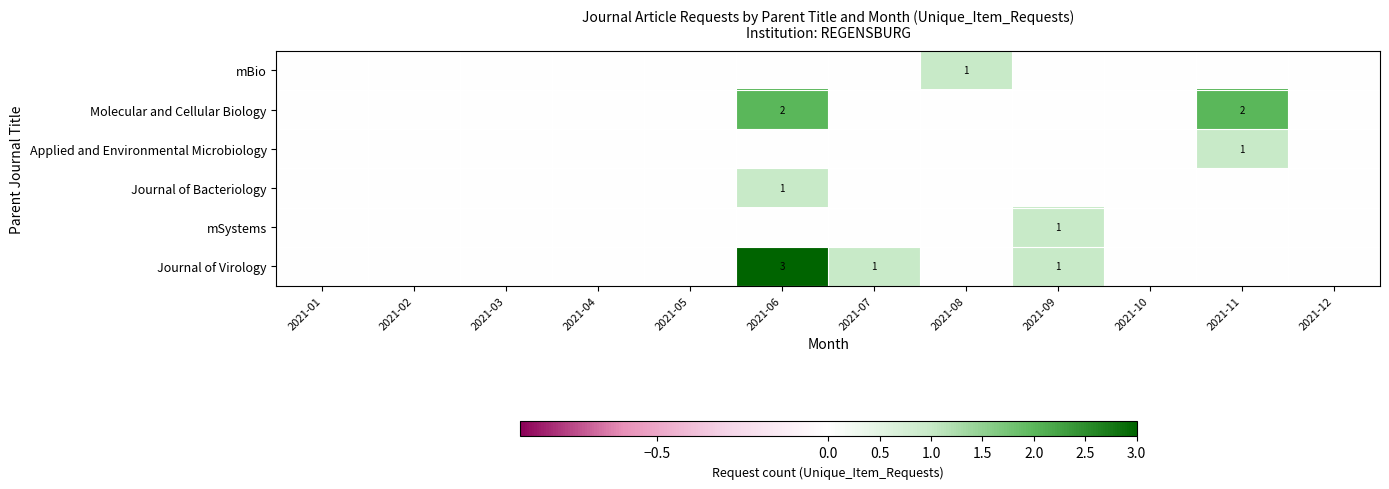

List the series in order of their peak value, highest first.

Journal of Virology, Molecular and Cellular Biology, mBio, Applied and Environmental Microbiology, Journal of Bacteriology, mSystems